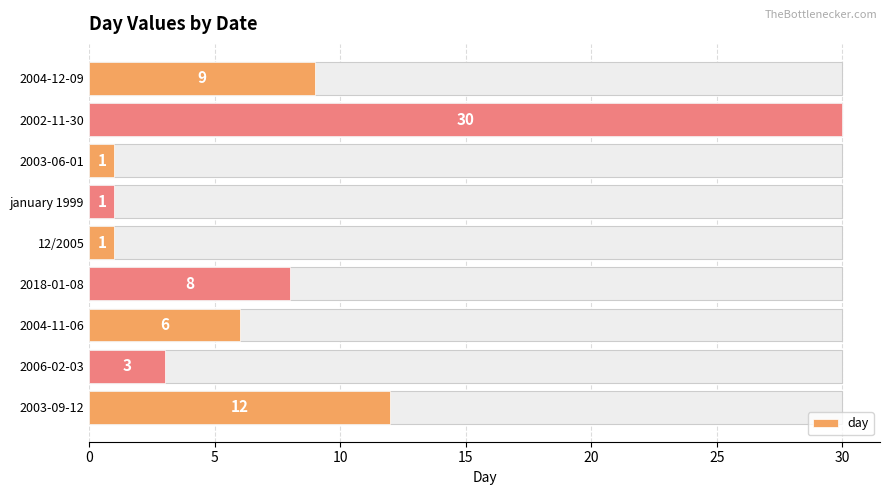

True or false: the data shows 11 at 2002-11-30.

False